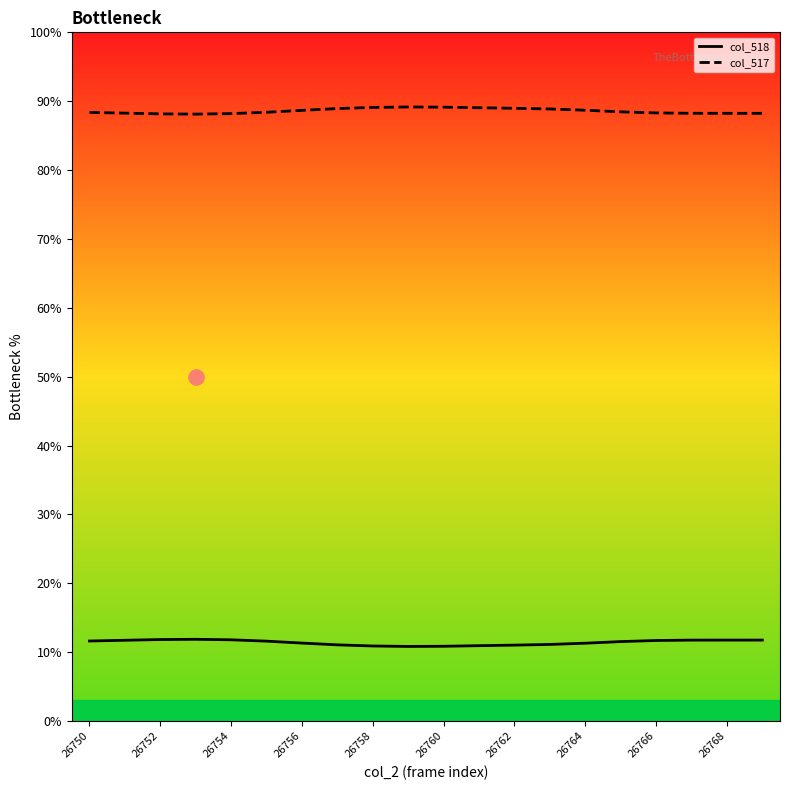

True or false: col_517 has a value of 88.2 at 26754.

True